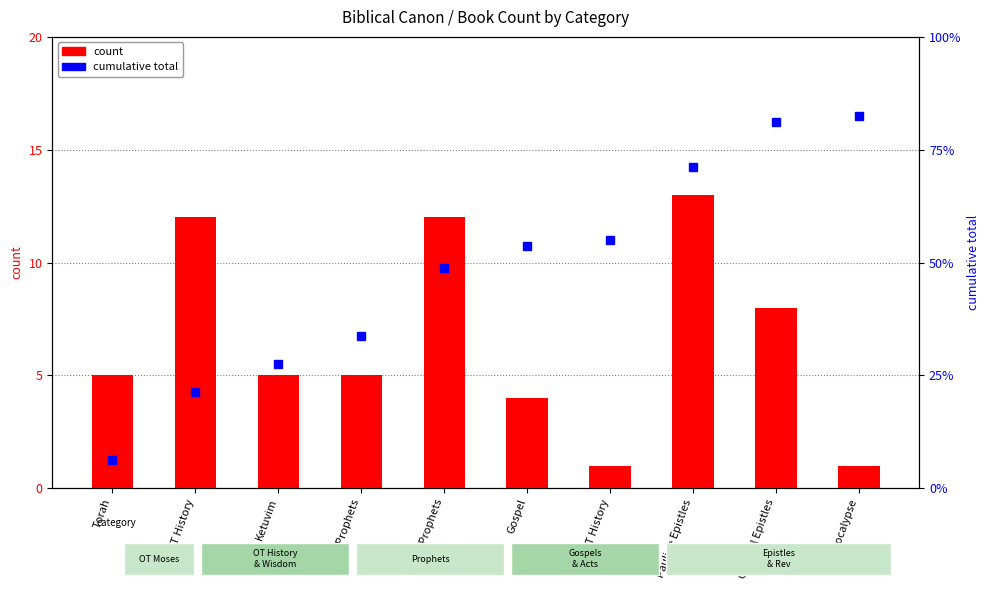

Which series has the largest range (max minus min)?

cumulative total